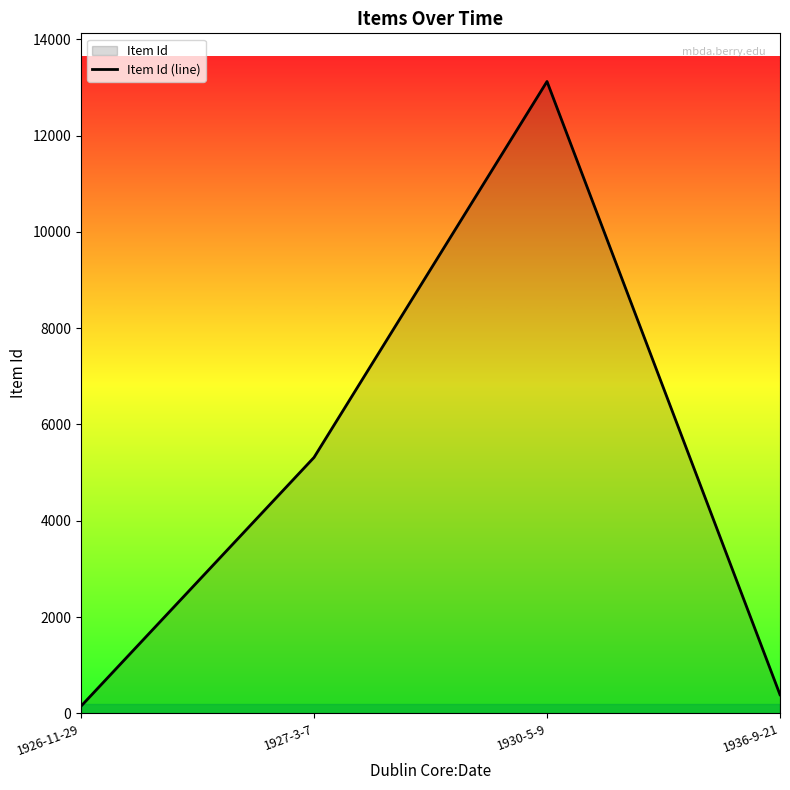

What is the label of the 3rd point from the left?

1930-5-9